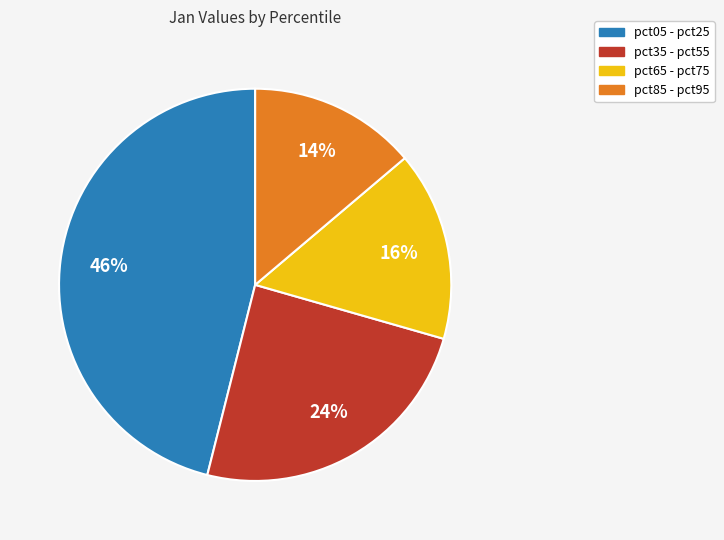

To the nearest percent, what percentage of the pie is pct35 - pct55?

24%